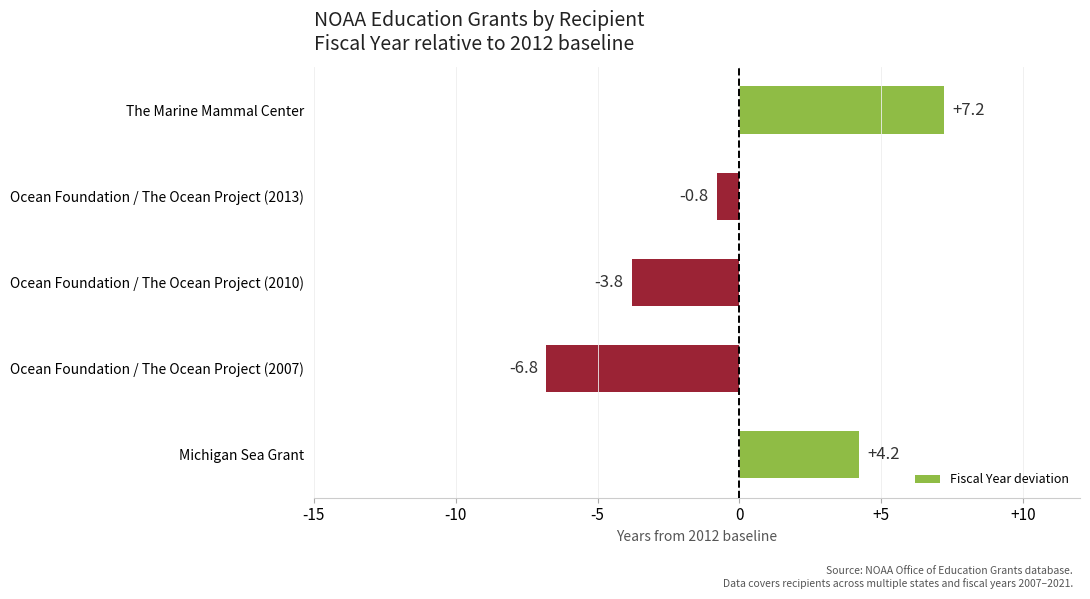

List the labels in order of value, largest first.

The Marine Mammal Center, Michigan Sea Grant, Ocean Foundation / The Ocean Project (2013), Ocean Foundation / The Ocean Project (2010), Ocean Foundation / The Ocean Project (2007)